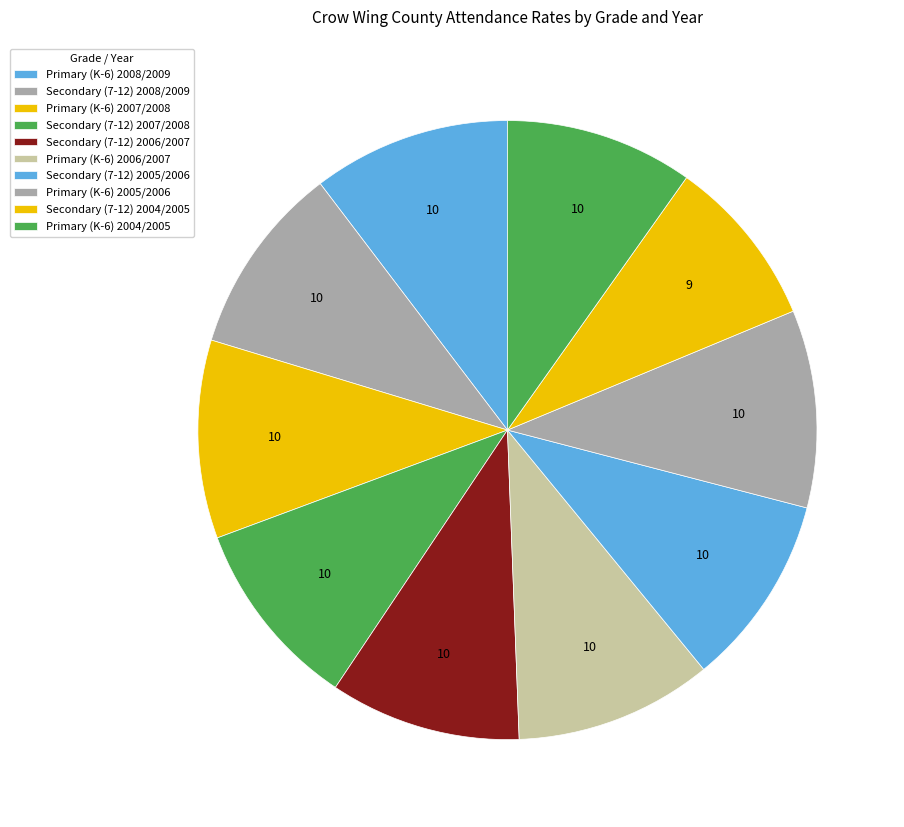

Does any single category account for the majority?

No